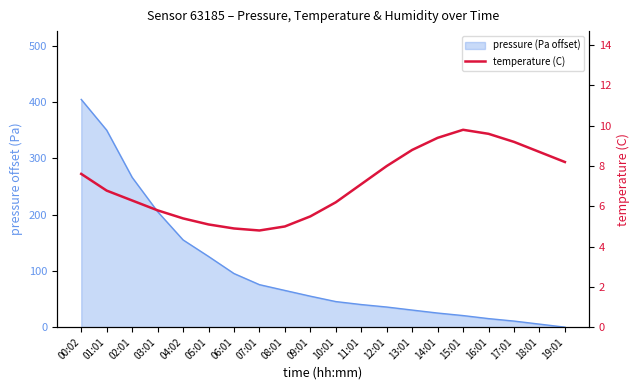

Where is the first local maximum?

15:01